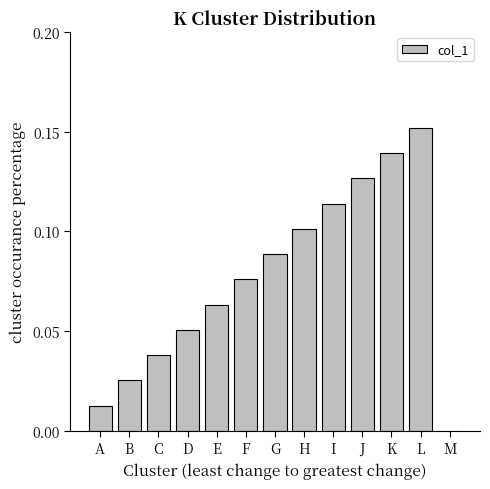

Between J and A, which is larger?

J